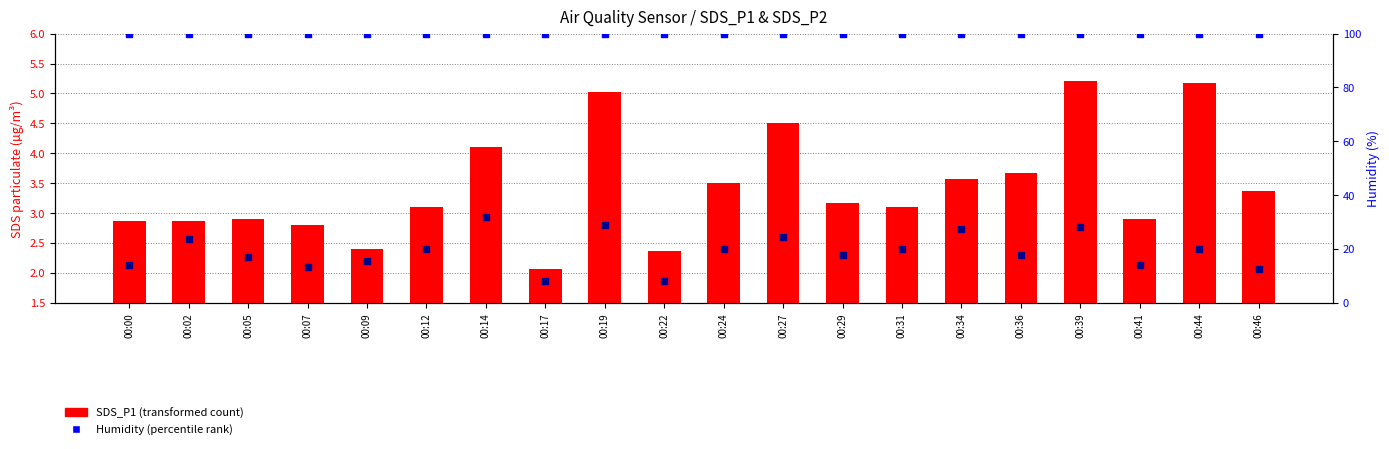

At how many categories does at least one series exceed 66?

20